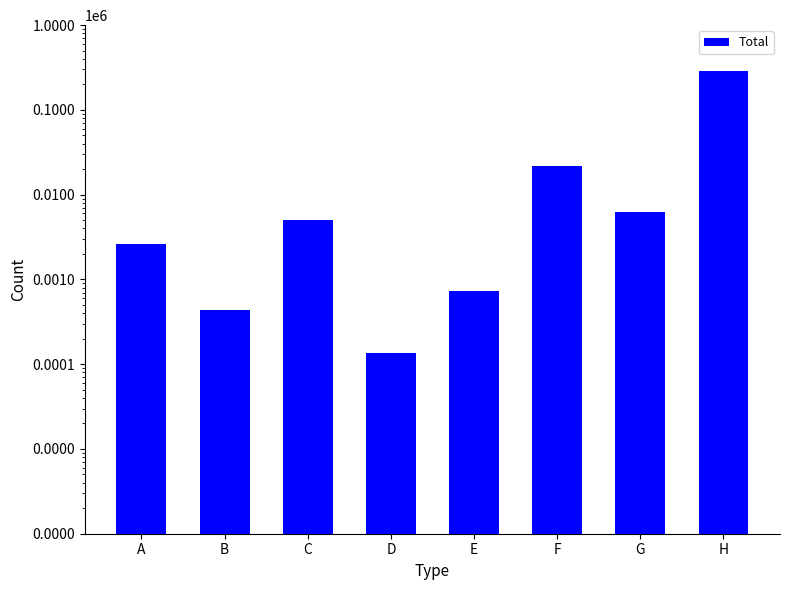

How many categories are shown in the chart?

8